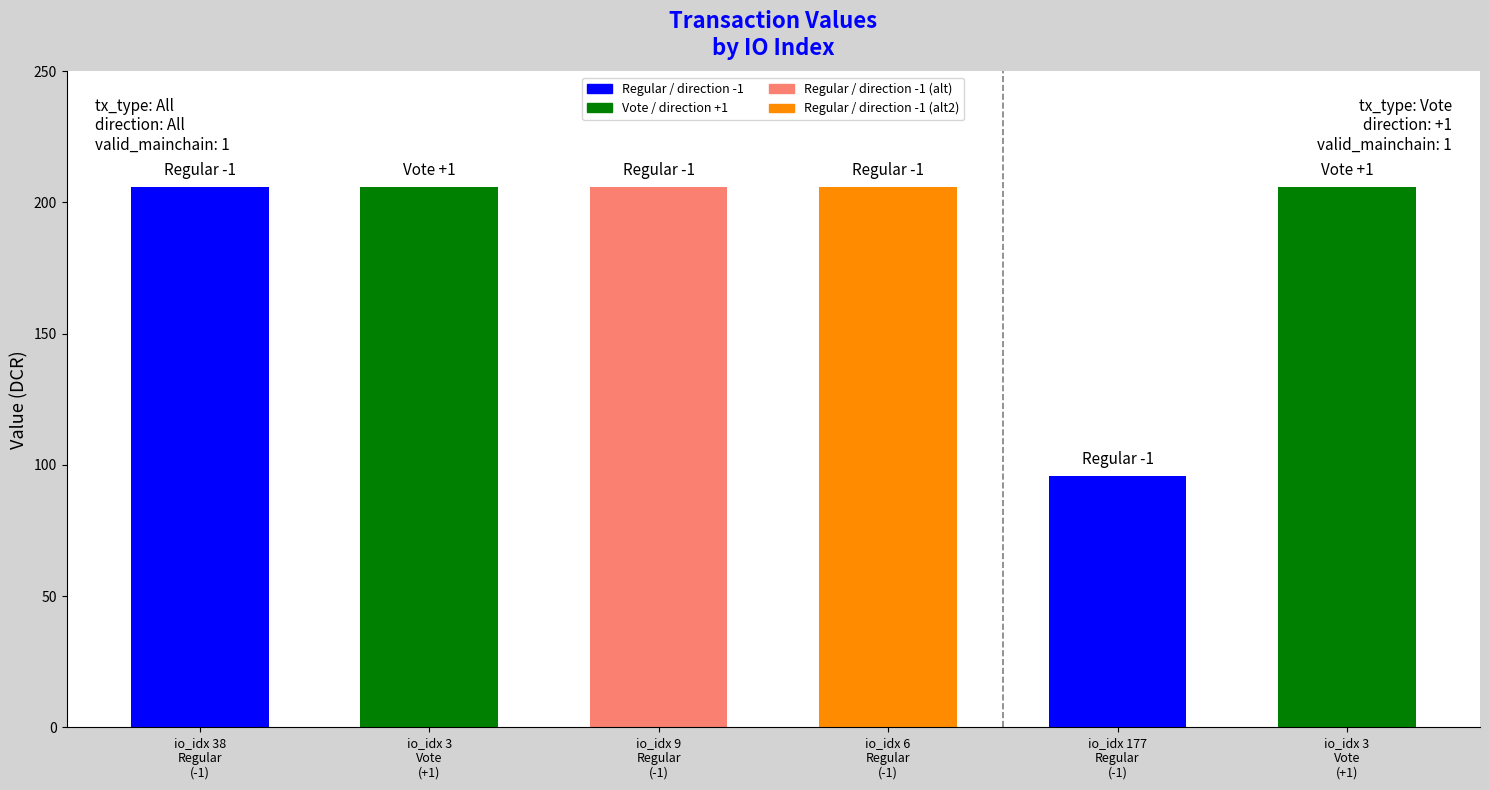

What is the change in value from io_index 38
(Regular,-1) to io_index 6
(Regular,-1)?

+0.1